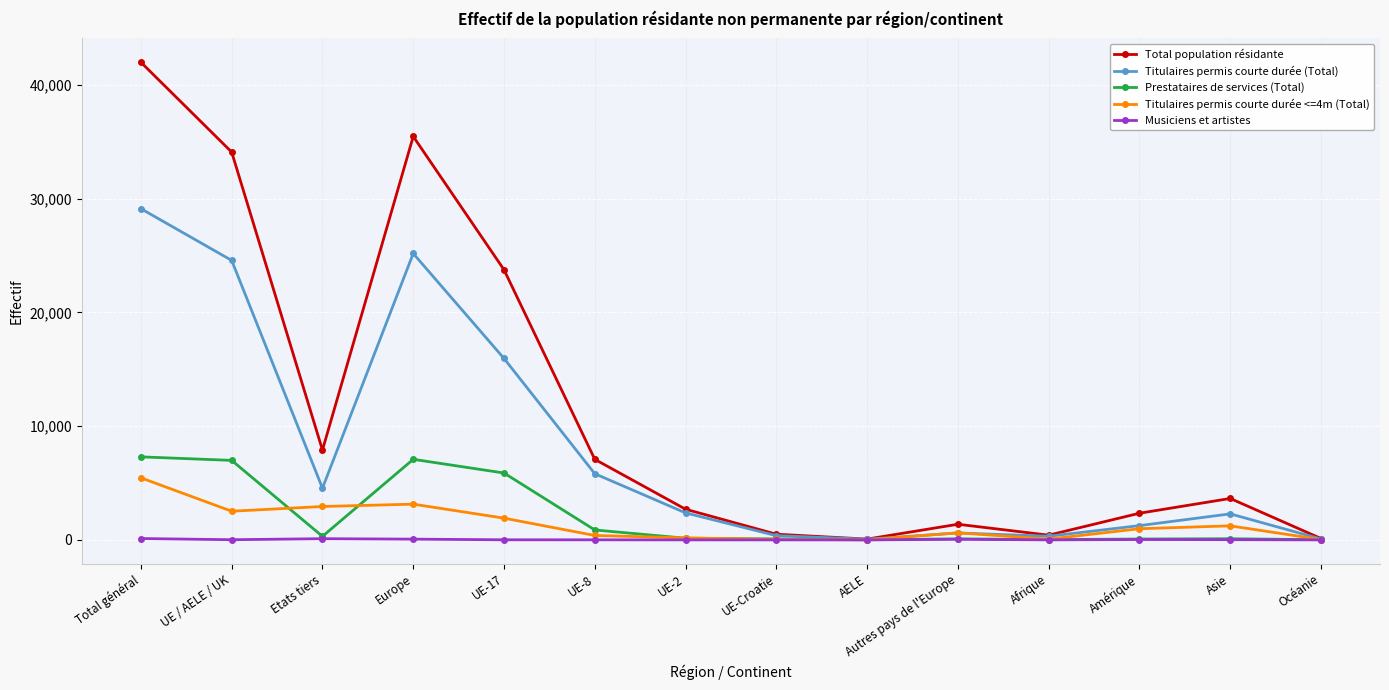

How many values in the Prestataires de services (Total) series are below 146?

7